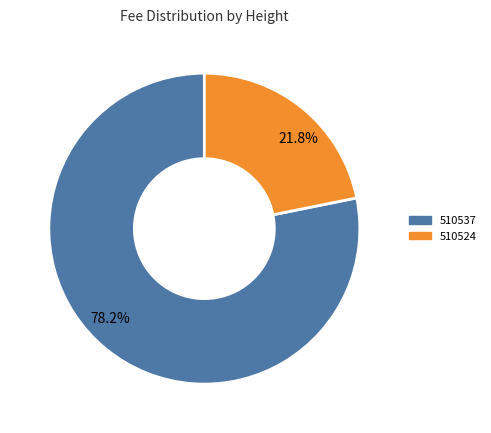

To the nearest percent, what portion does 510524 represent?

22%